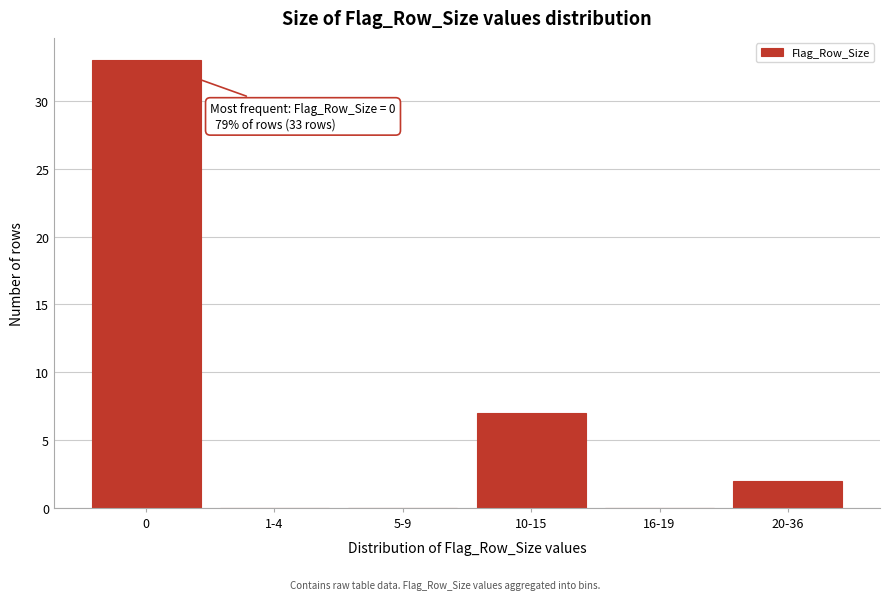

Reading left to right, list all the values displayed in this chart.

0=33	1-4=0	5-9=0	10-15=7	16-19=0	20-36=2